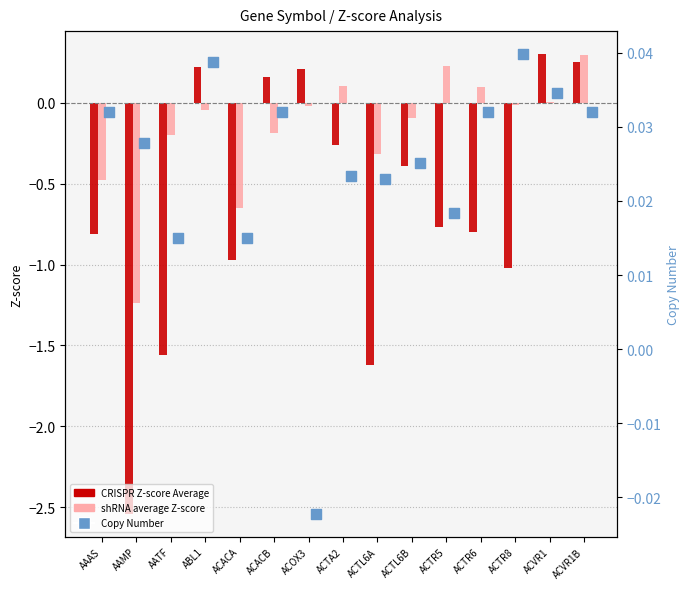

Which series contains the highest Y value?

CRISPR Z-score Average